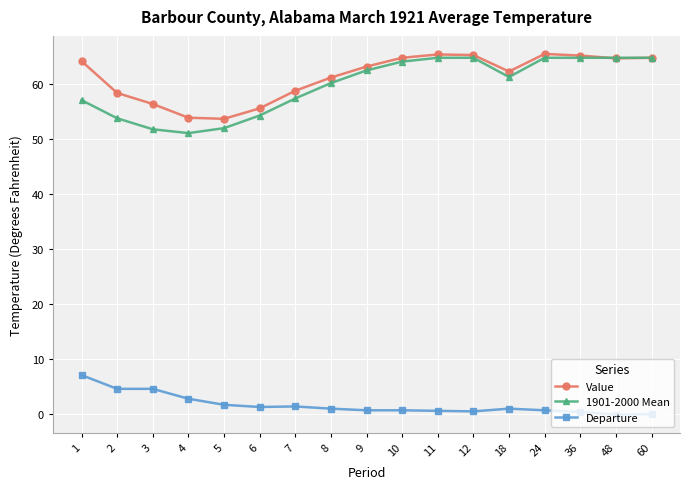

What is the approximate value of Departure at 6?

1.3